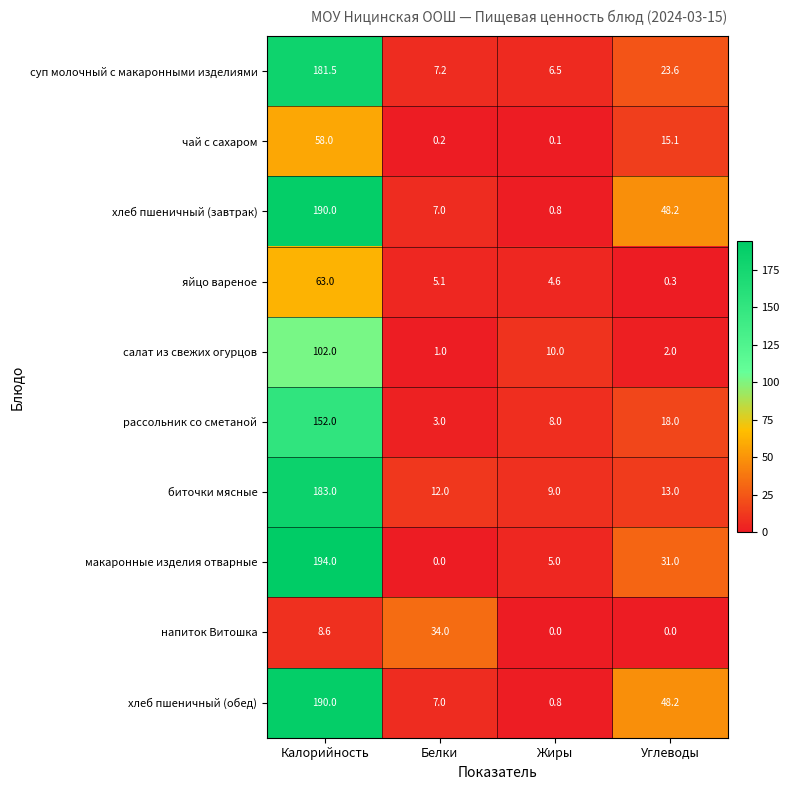

The value of биточки мясные at Углеводы is 13.0. True or false?

True